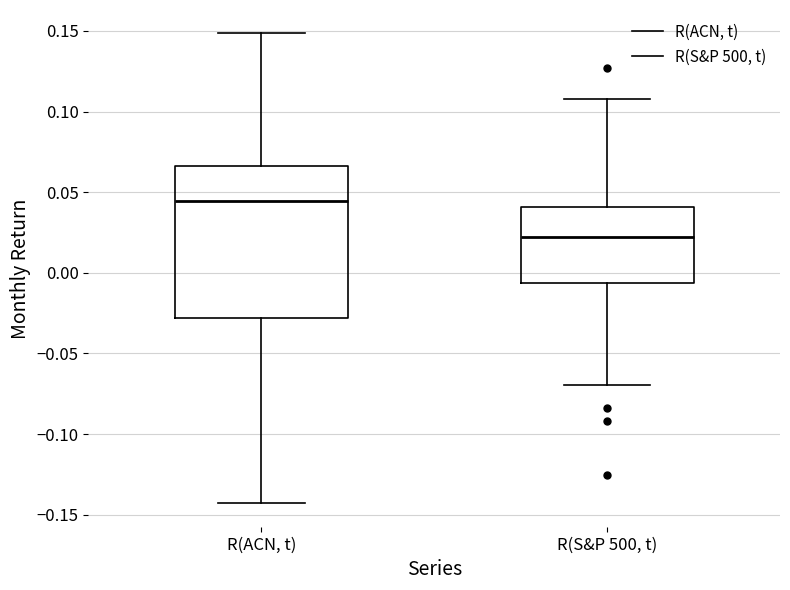

Reading left to right, read every box against the y-axis: the position of its median line, the range the box covers, and the ends of its whiskers. The values are not printed on the chart, so give them approximately, as read against the axis.

R(ACN, t): median 0.045, box -0.030 to 0.065, whiskers -0.145 to 0.150
R(S&P 500, t): median 0.020, box -0.005 to 0.040, whiskers -0.070 to 0.110